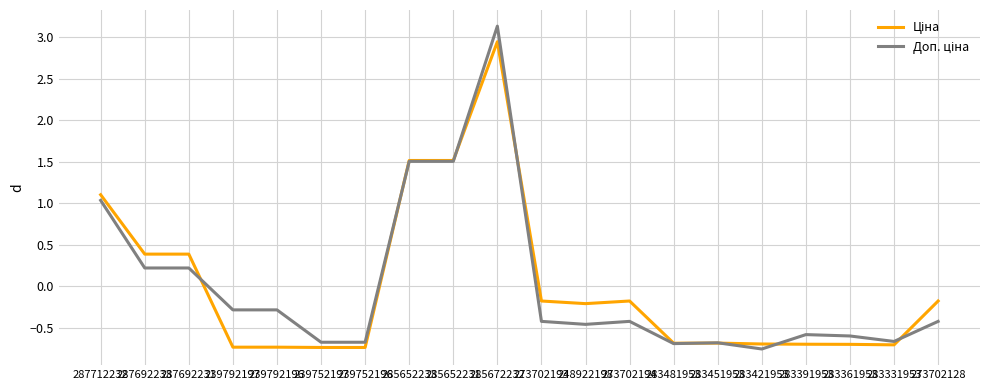

What is the total value across all series at 283361953?

-1.3